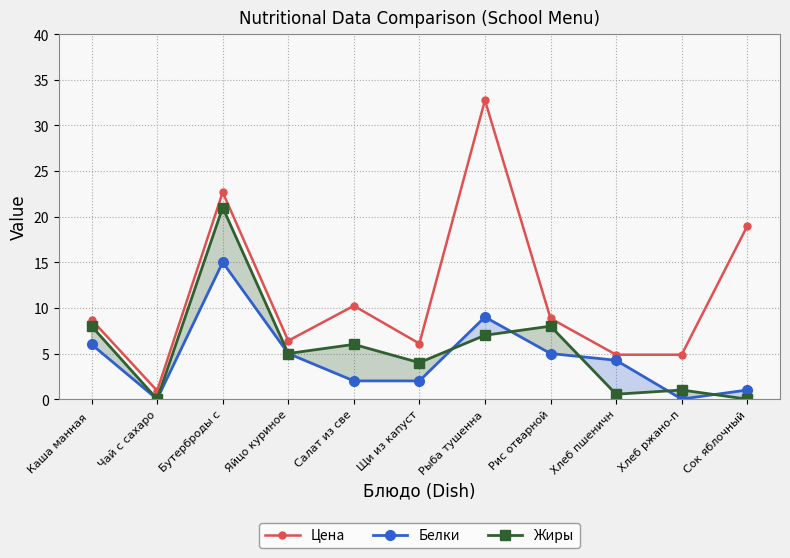

True or false: Жиры and Белки cross at least once.

True